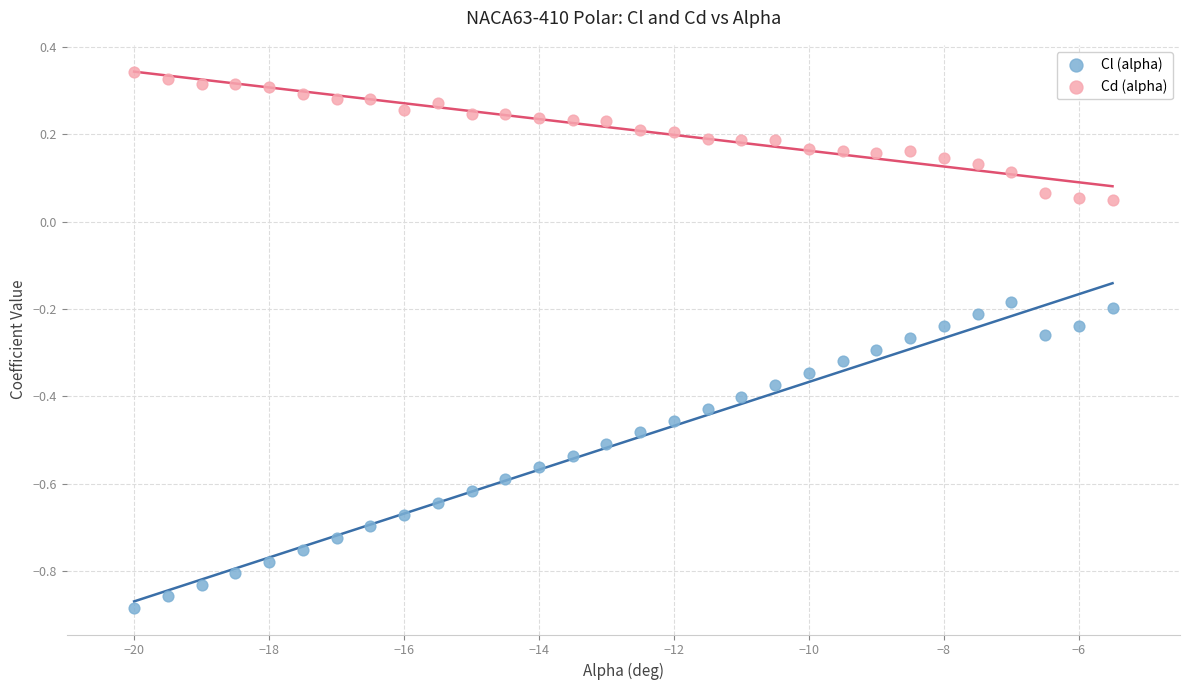

Across all data points, what is the range of X values (max minus min)?

14.5